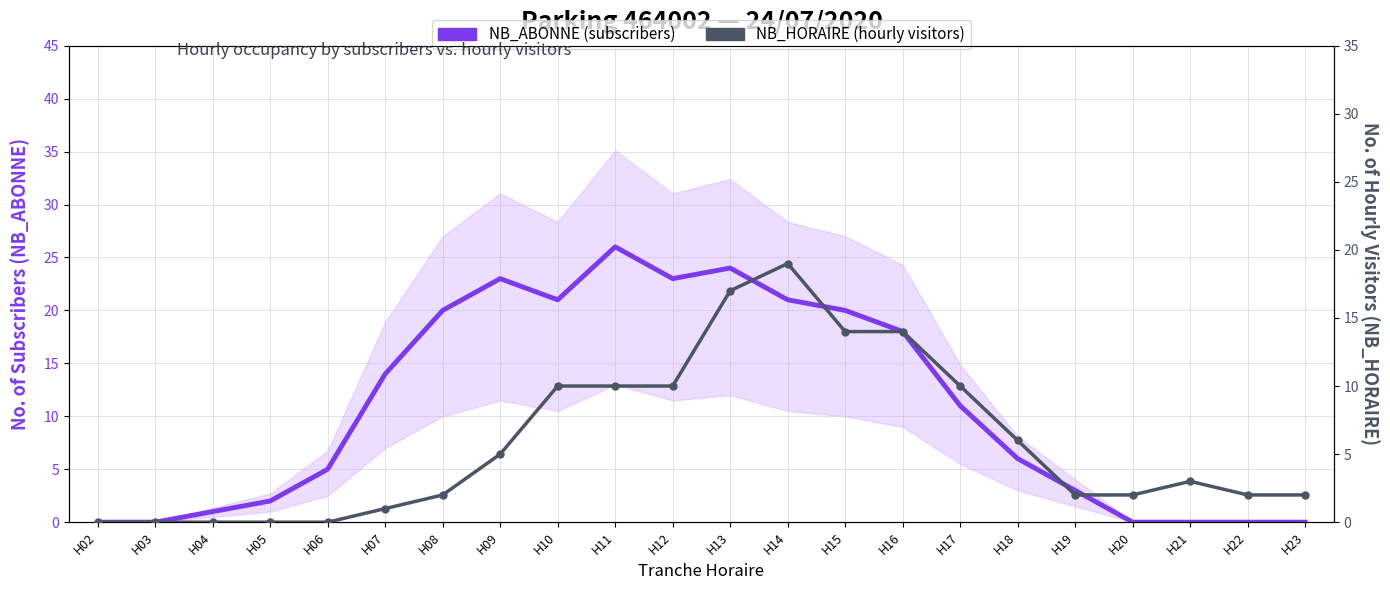

How many values in NB_HORAIRE are above zero?

17